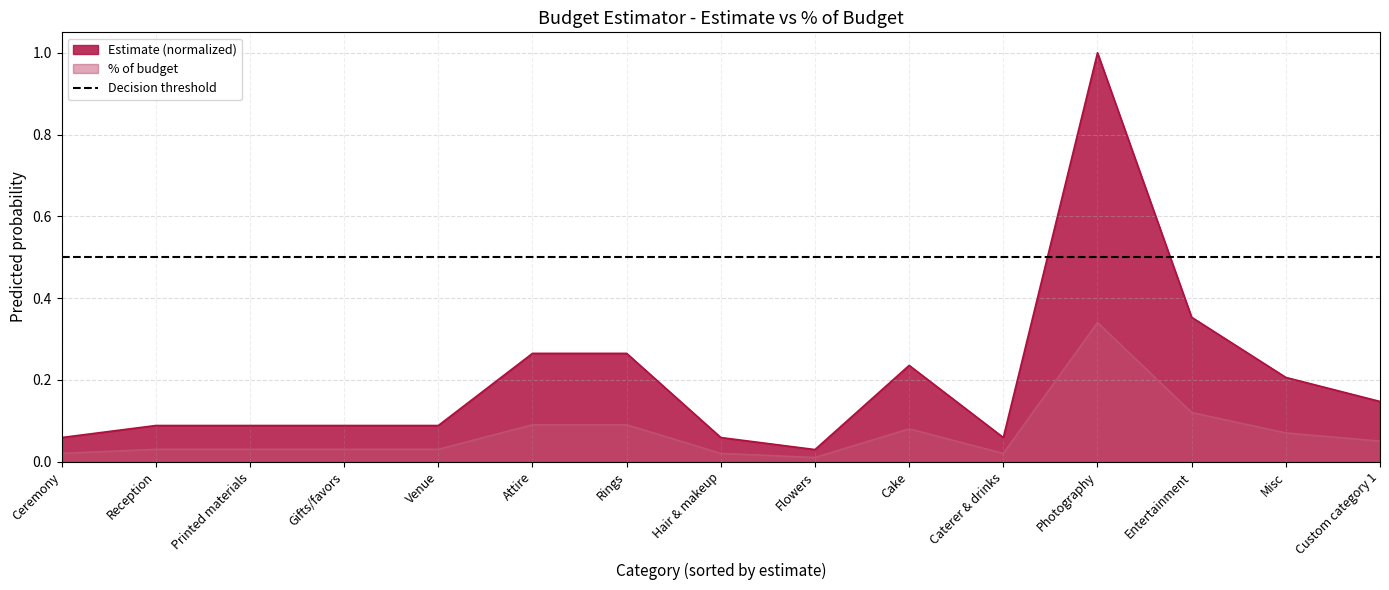

What is the difference between the maximum and second lowest values in the % of budget series?

0.3